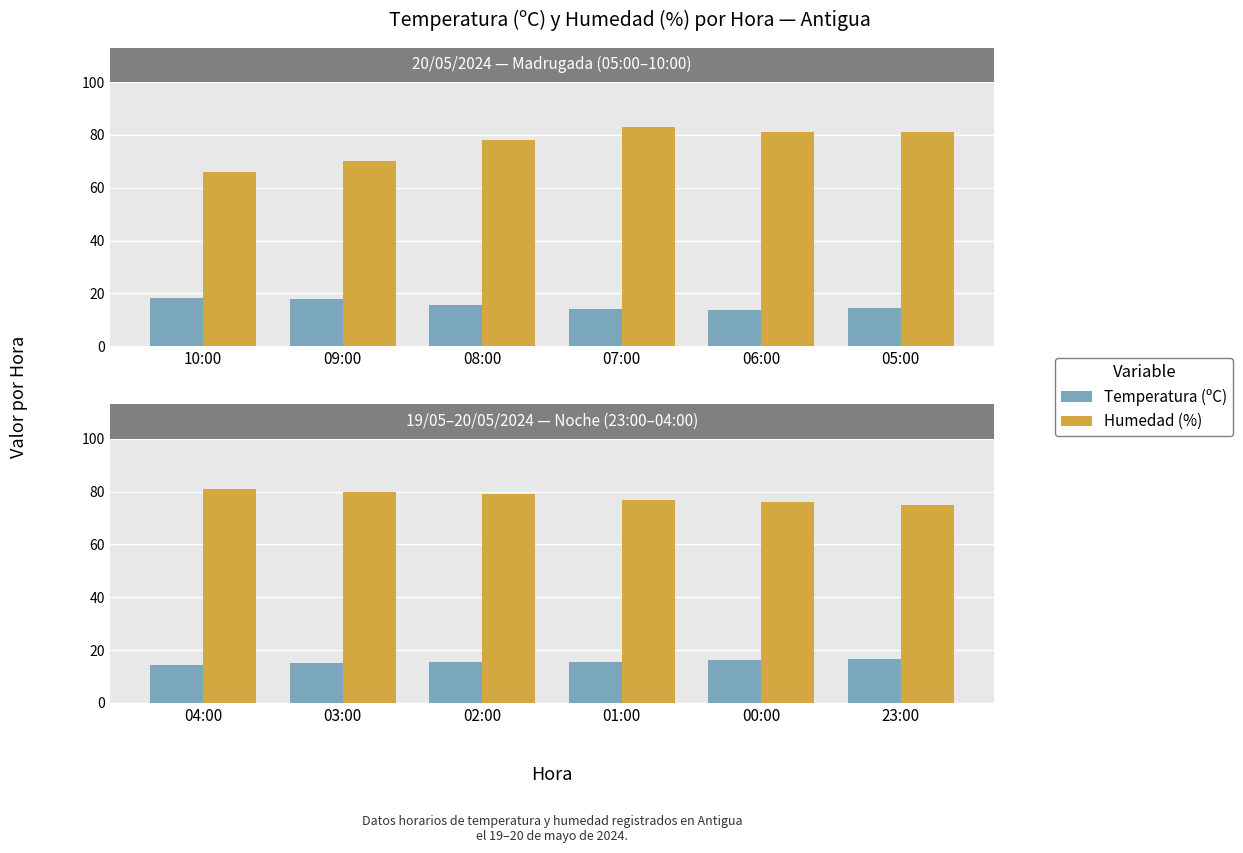

Between 09:00 and 07:00, which series saw the biggest shift?

Humedad (%)